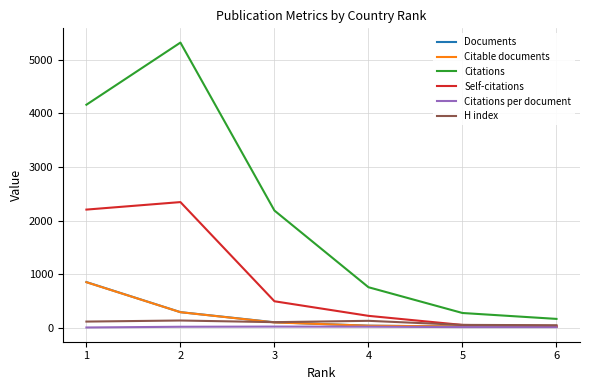

True or false: Citations and Citable documents intersect in this chart.

False